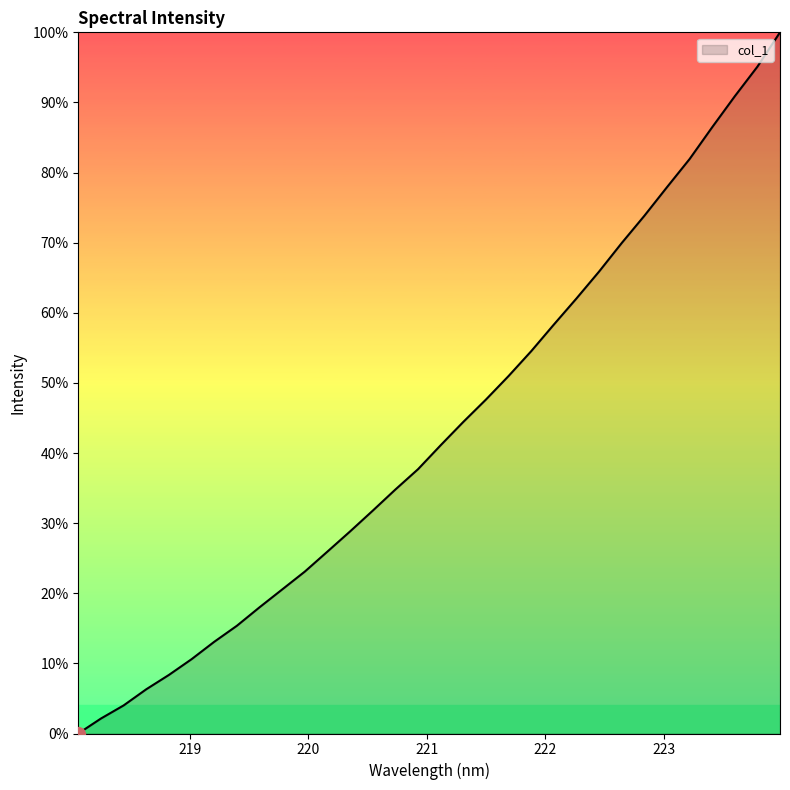

What is the difference between the maximum and minimum values?

100.0